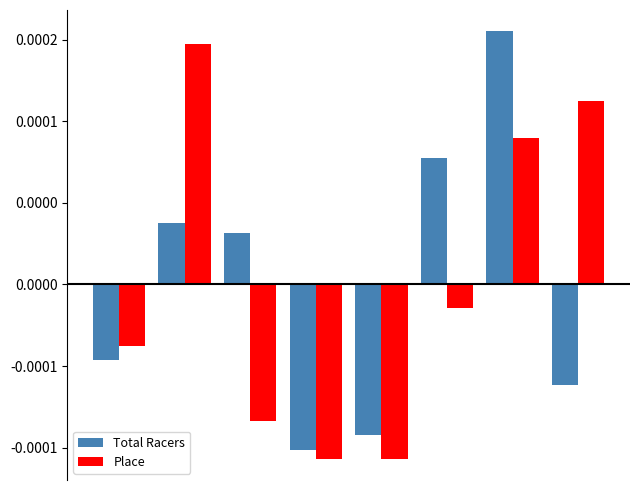

Rank the series by their maximum value, from highest to lowest.

Total Racers, Place